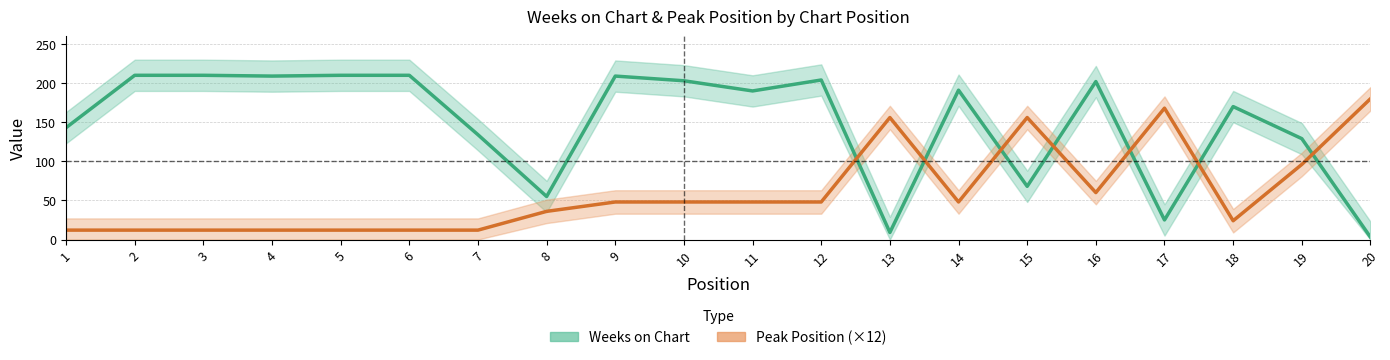

Does the chart display data point markers on the line(s)?

No